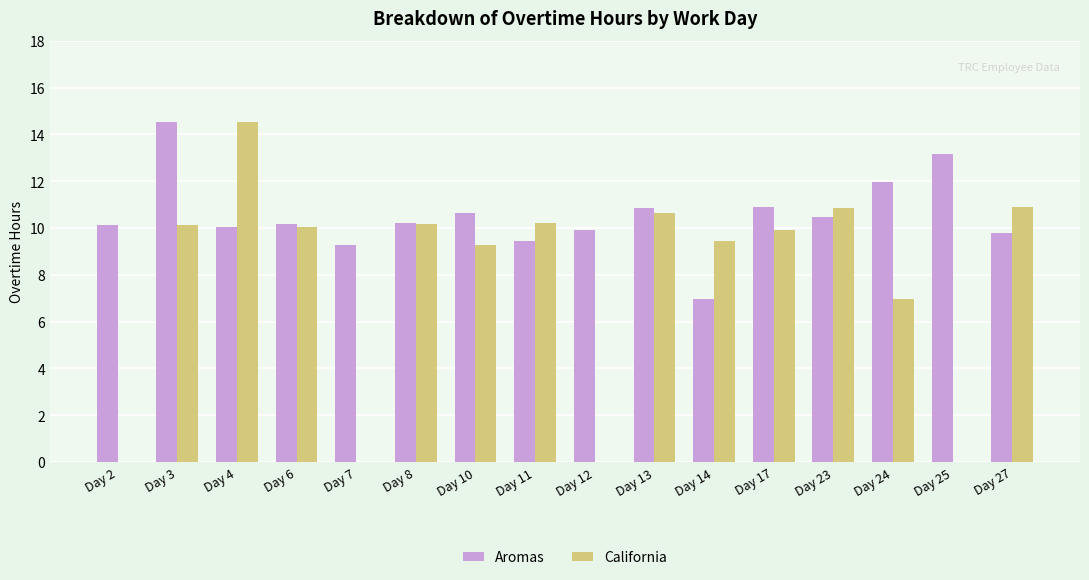

What is the total value across all series at Day 14?

16.4